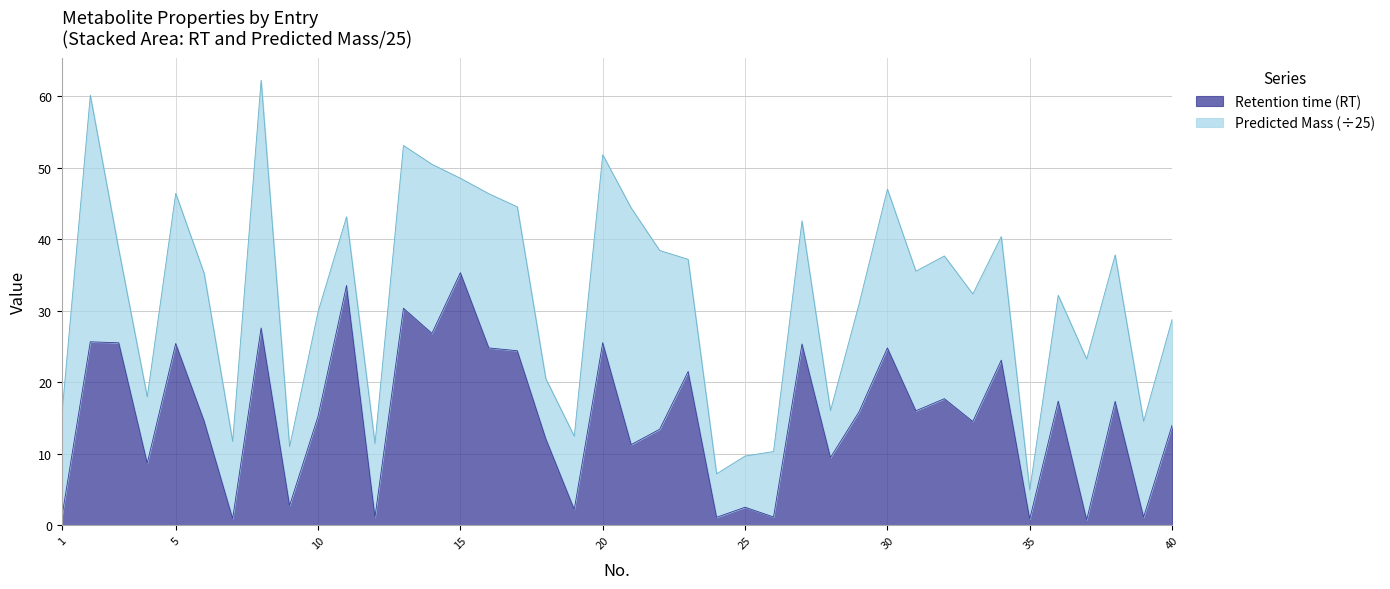

What is the maximum value for Retention time (RT)?

35.4